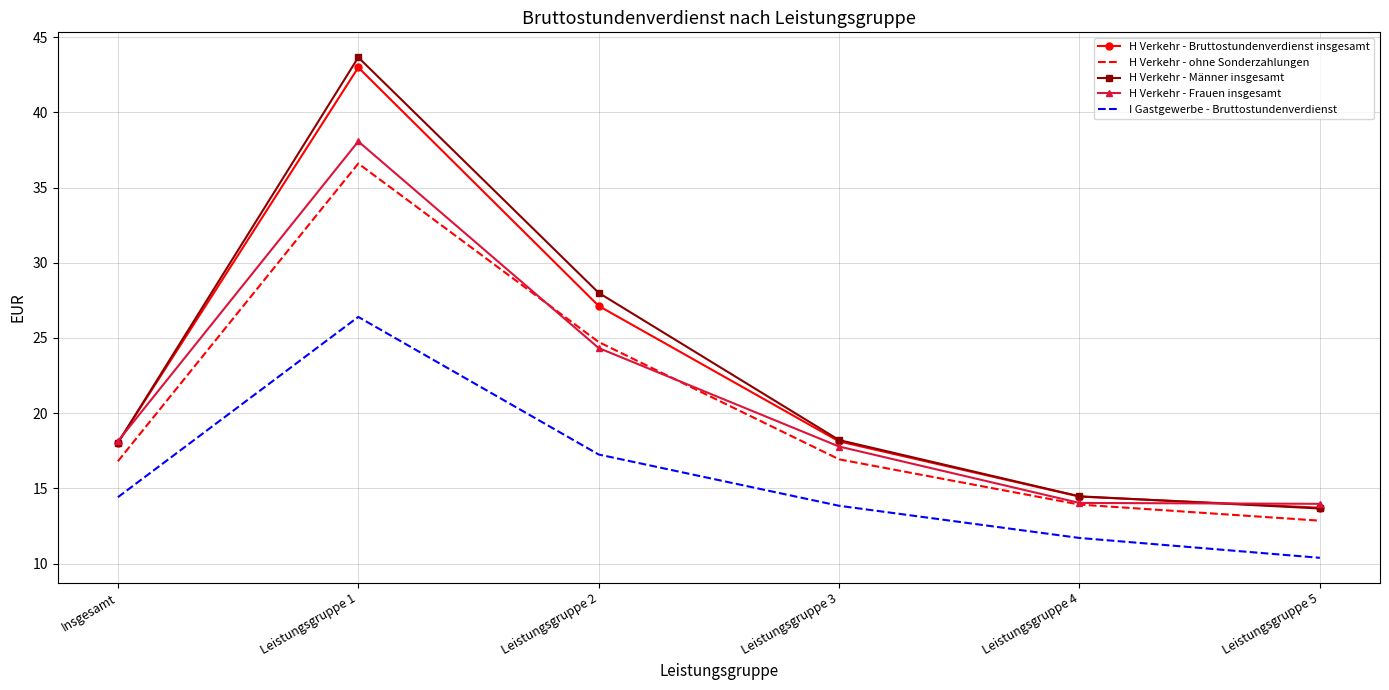

What is the spread (max minus min) of values at Leistungsgruppe 1?

17.3